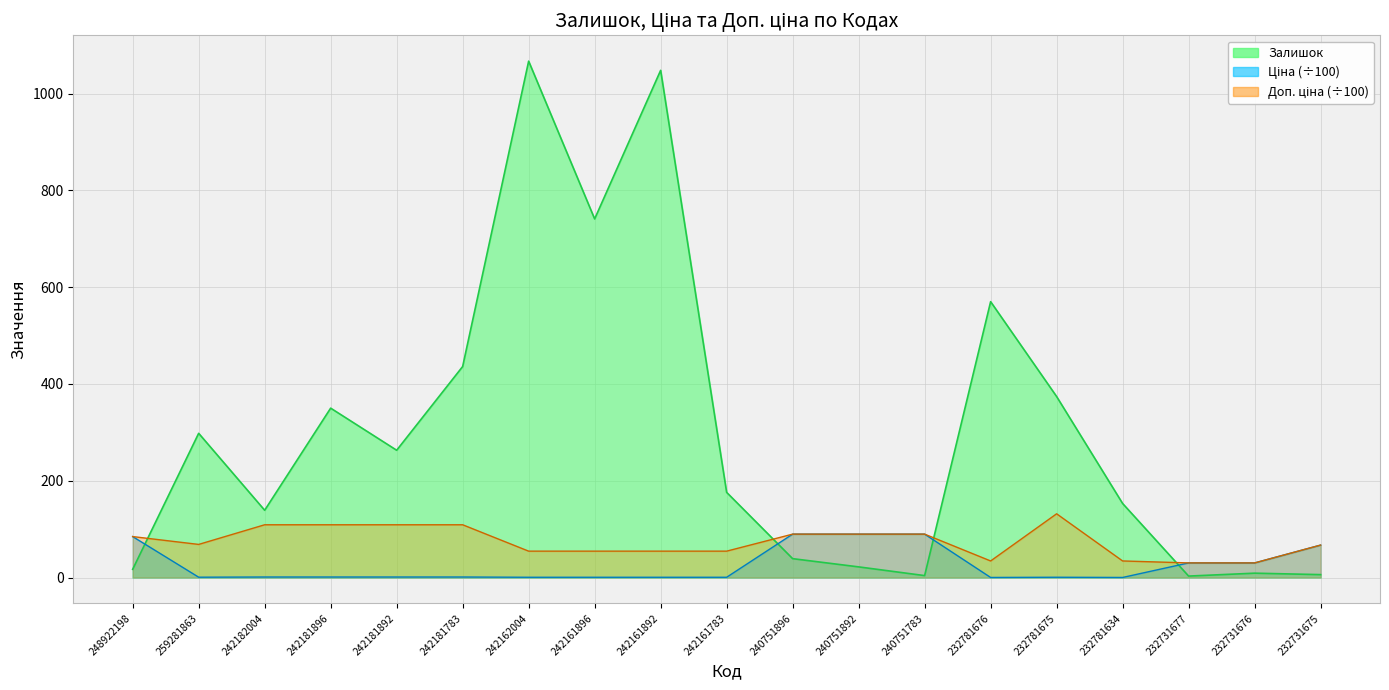

The value of Ціна at 232731675 is 89.8. True or false?

False